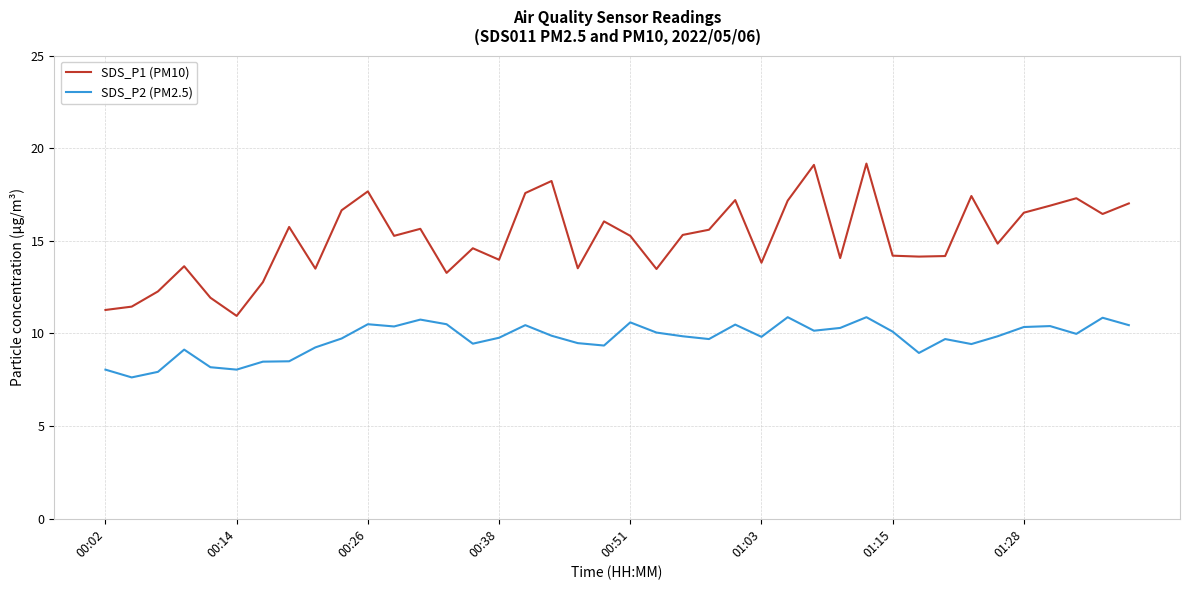

How many values in the SDS_P1 (PM10) series exceed 15?

21